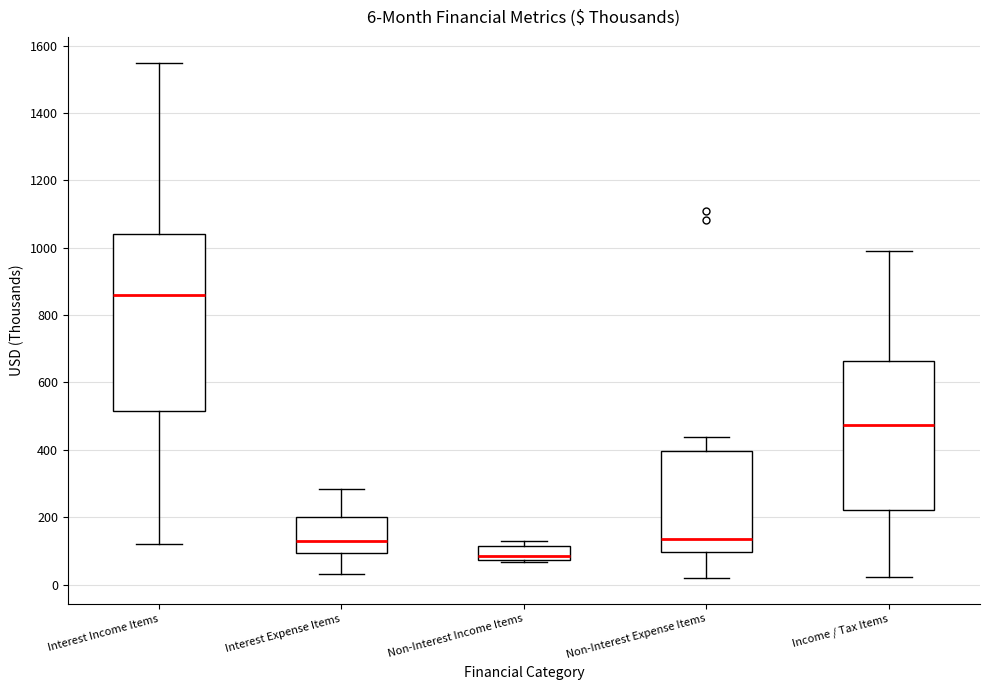

Which box's median line is the lowest?

Non-Interest Income Items